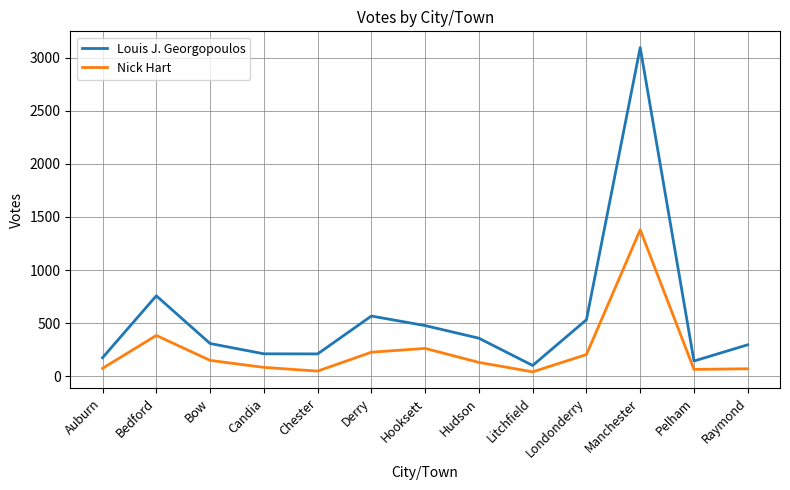

How many interior local peaks does the Louis J. Georgopoulos series have?

3